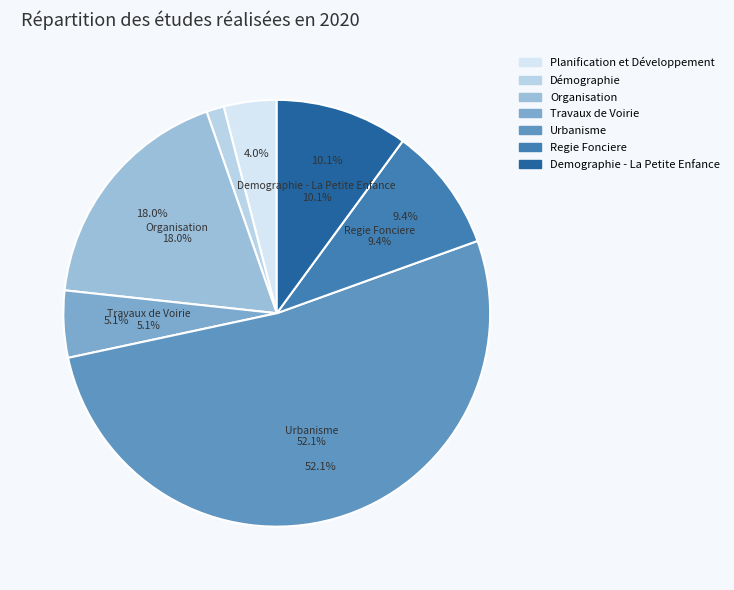

Which slice is the smallest?

Démographie